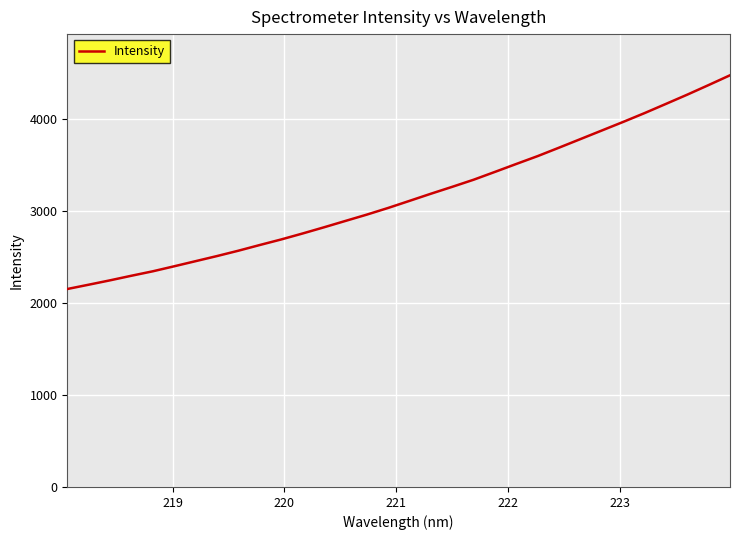

What is the greatest value displayed?

4478.4